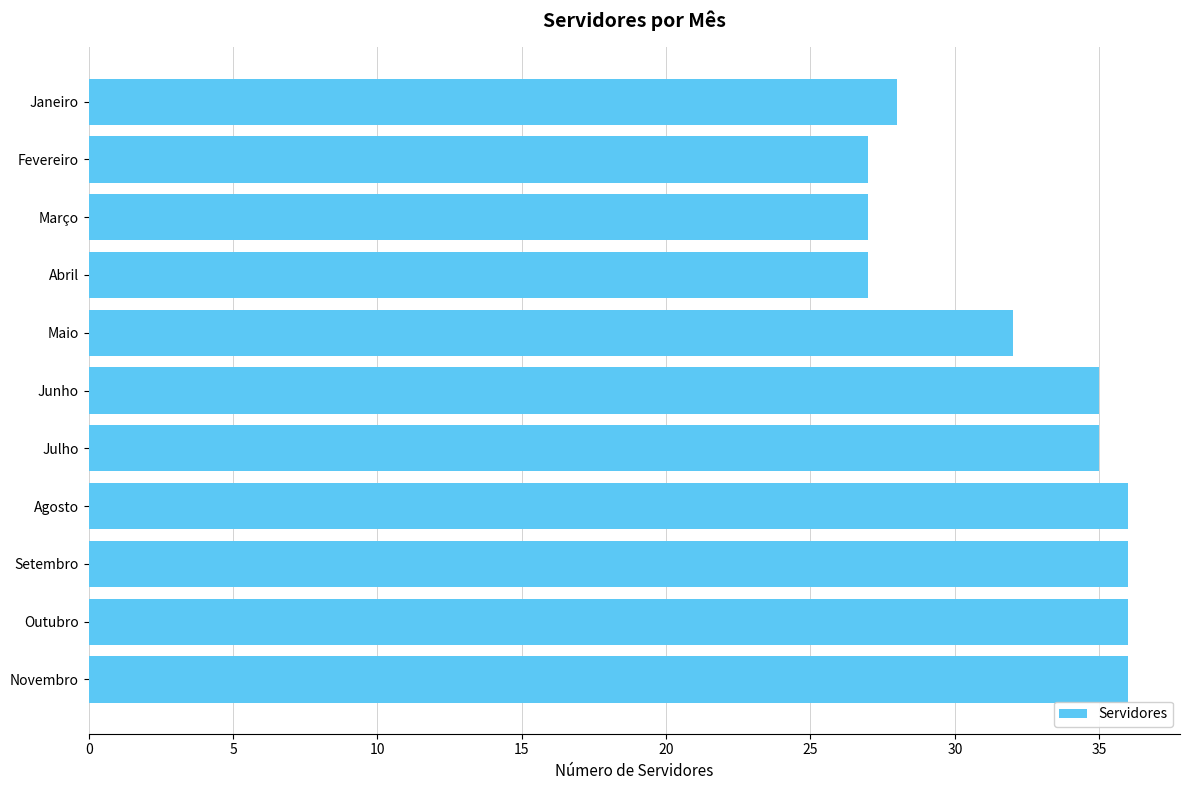

What is the sum of all values?

355